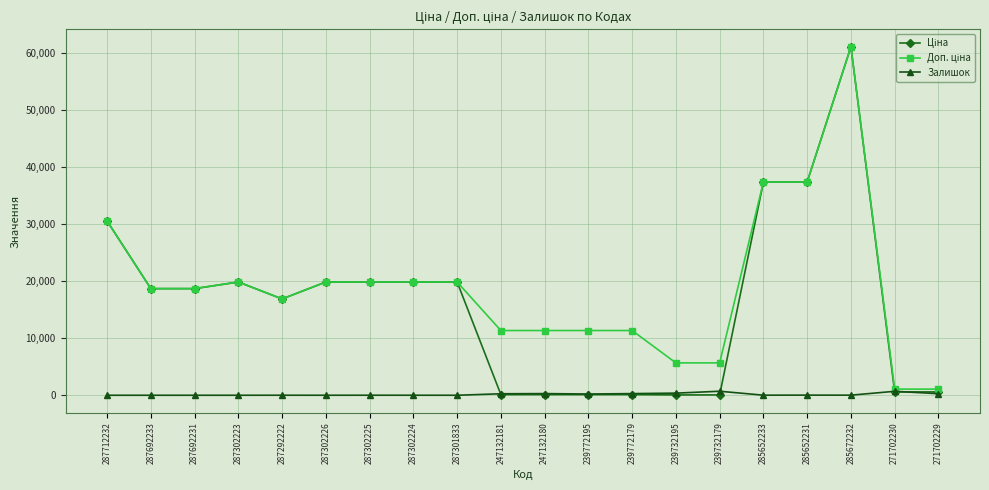

At which category is the sum across all series the highest?

285672232